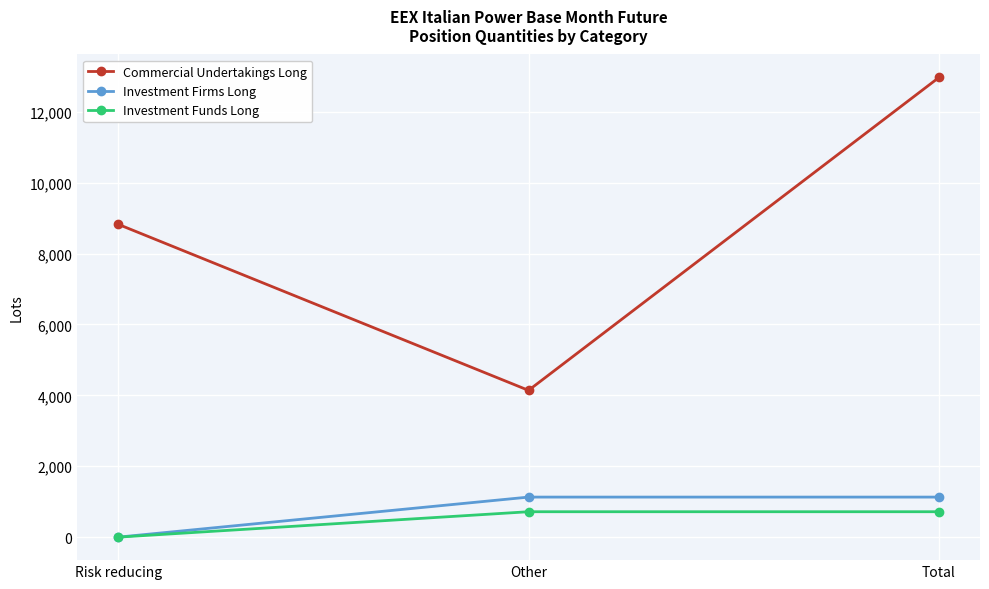

At which category does the chart reach its minimum across all series?

Risk reducing